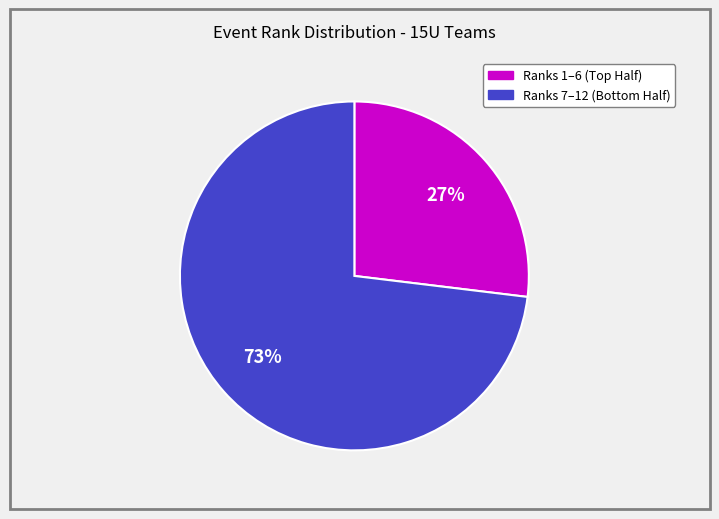

To the nearest percent, what is the average slice percentage?

50%